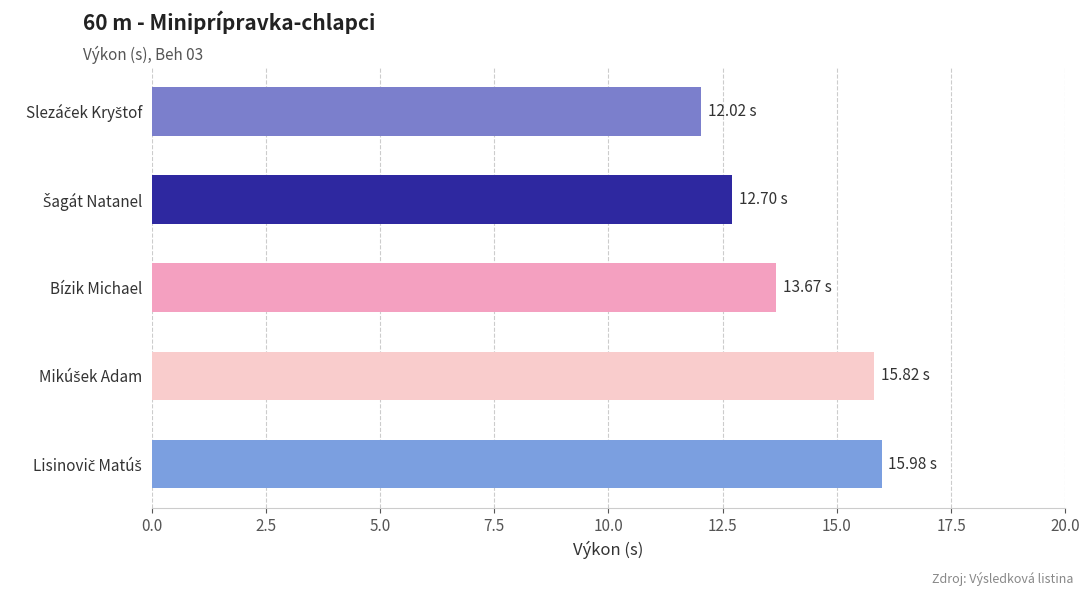

How many bars are there in total?

5